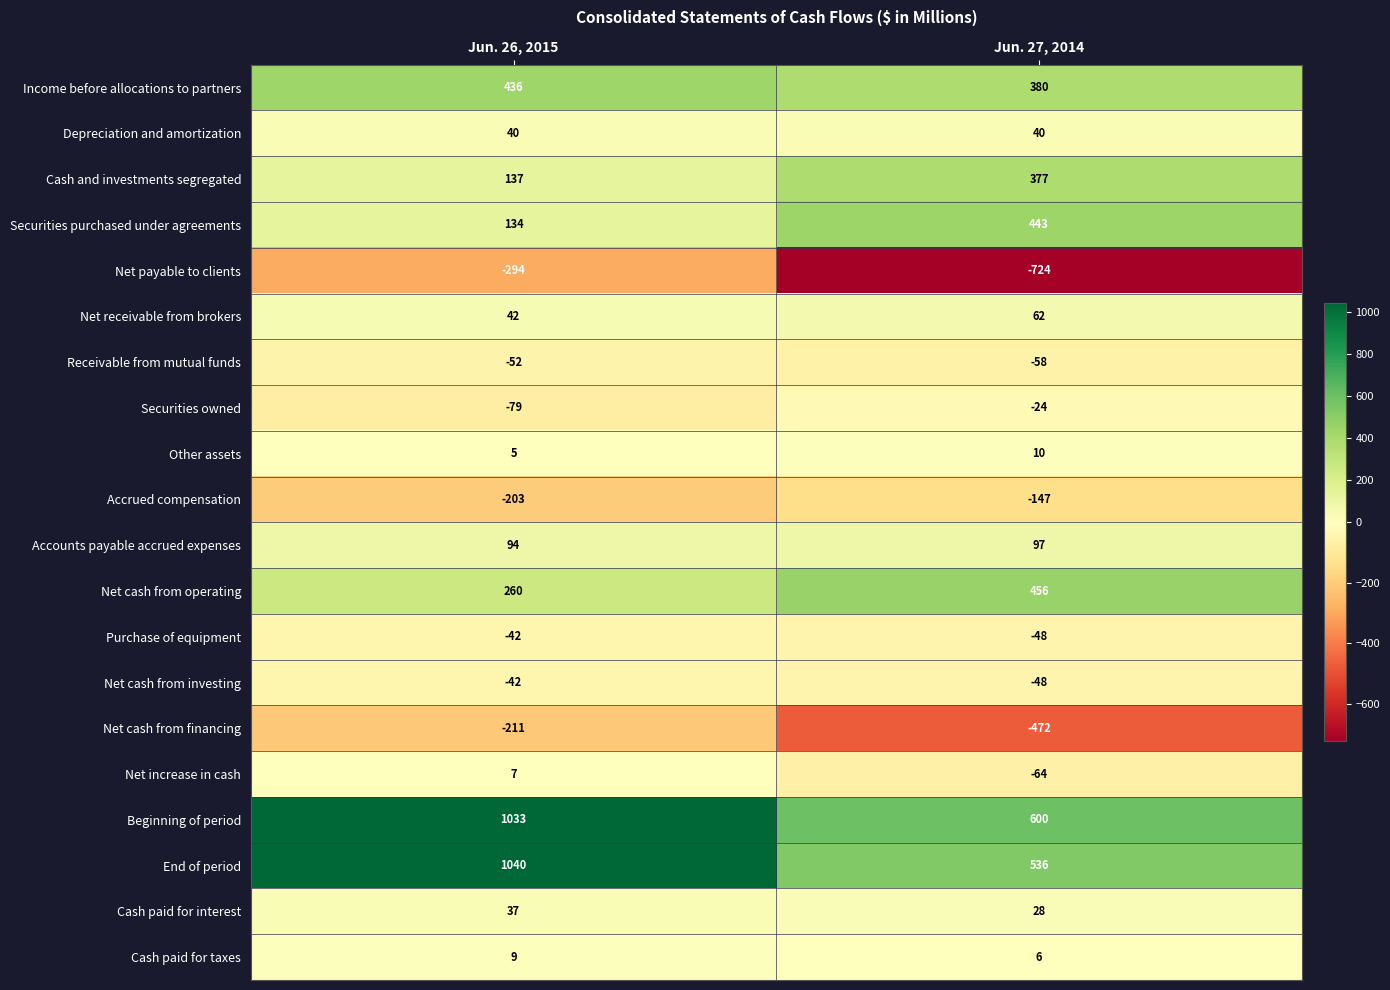

What is the difference between the Securities owned values at Jun. 27, 2014 and Jun. 26, 2015?

55